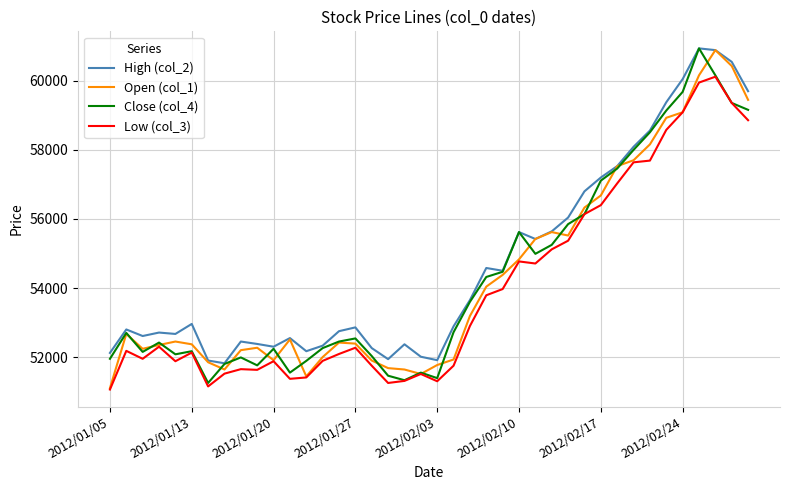

What is the smallest value displayed?

51060